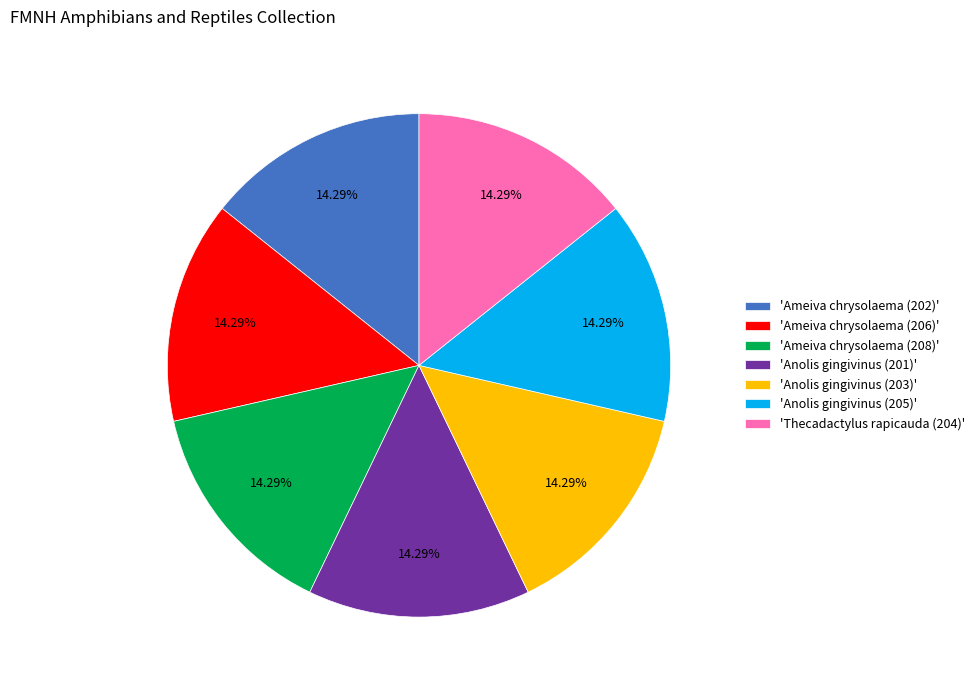

Approximately how many times larger is the value at 'Anolis gingivinus (205)' compared to 'Ameiva chrysolaema (206)'?

1.0